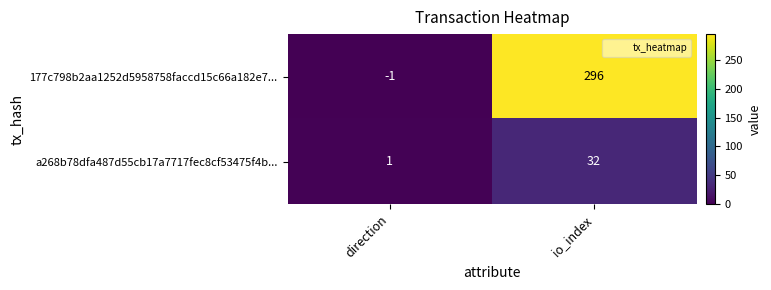

Which series has the widest spread of values?

177c798b2aa1252d5958758faccd15c66a182e7...